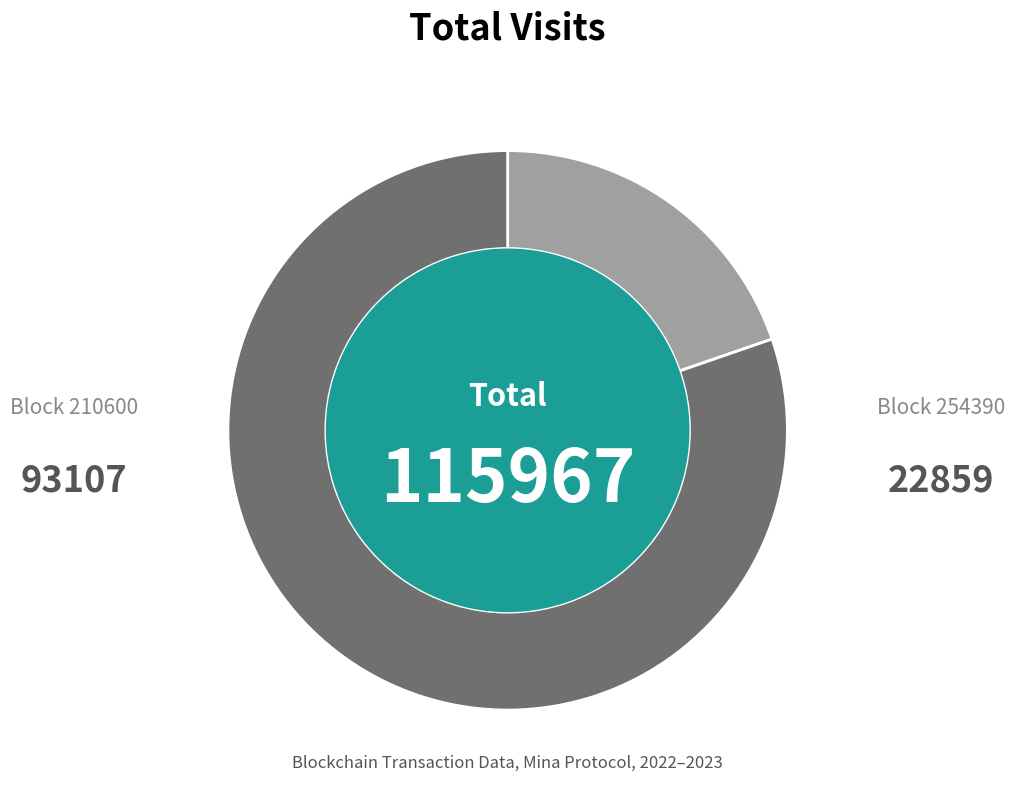

Is there a majority slice in this chart?

Yes